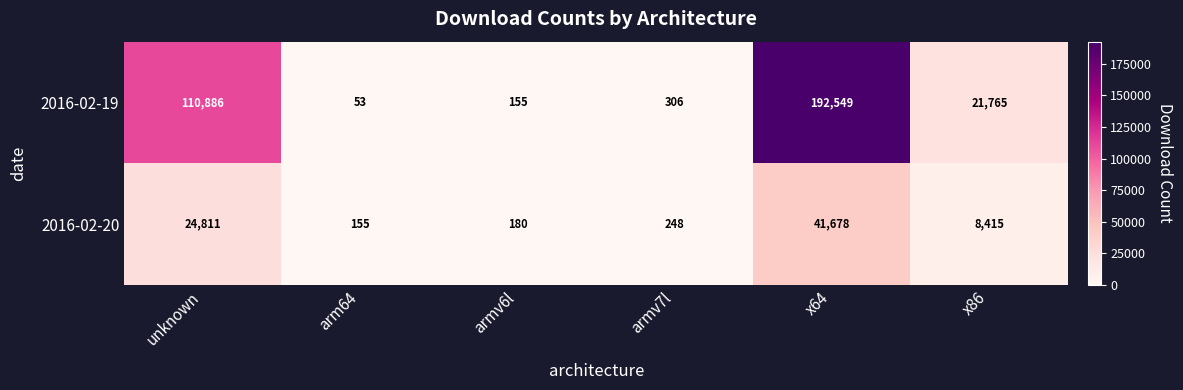

What is the difference between the 2016-02-19 values at armv6l and x86?

21610